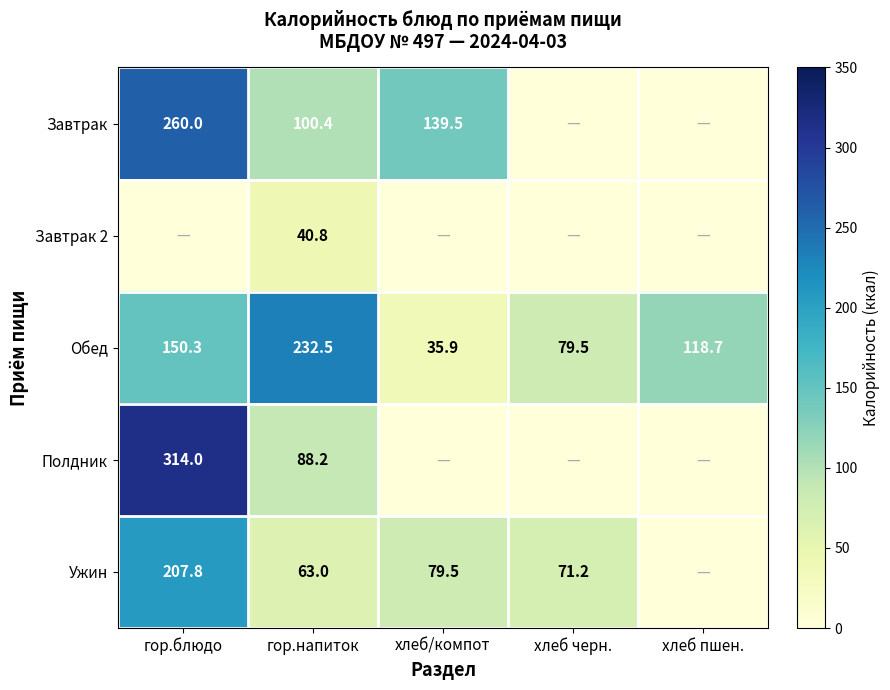

Which category has the lowest value in the Обед series?

хлеб/компот